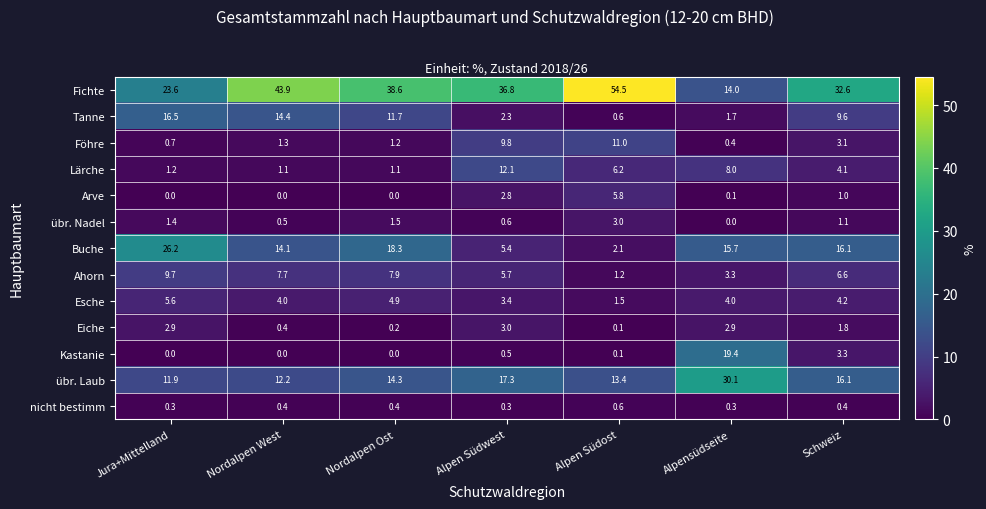

Rank the categories by übr. Laub value from highest to lowest.

Alpensüdseite, Alpen Südwest, Schweiz, Nordalpen Ost, Alpen Südost, Nordalpen West, Jura+Mittelland